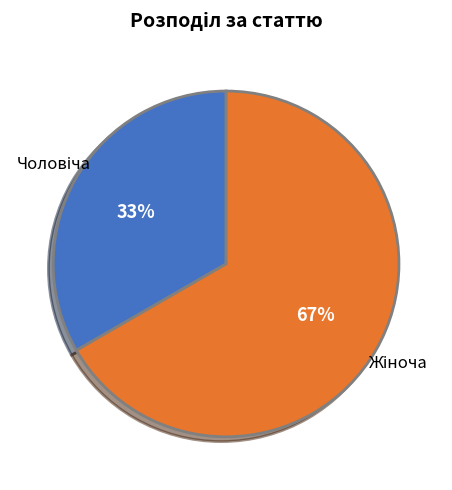

To the nearest percent, what is the average slice percentage?

50%